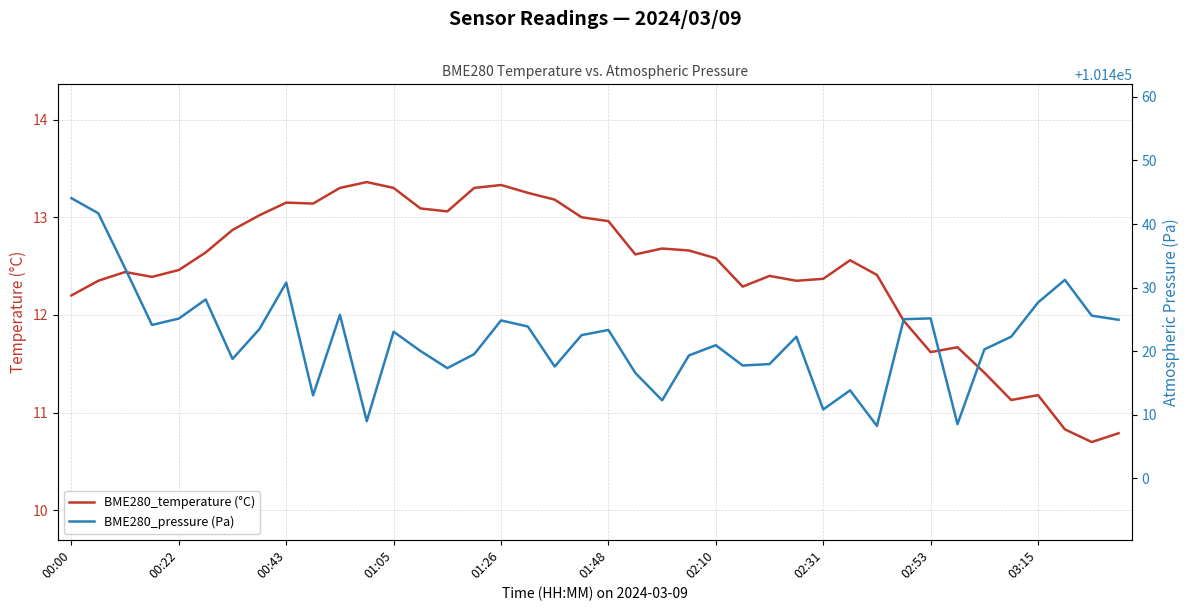

The value of BME280_temperature (°C) at 00:43 is 8.1. True or false?

False